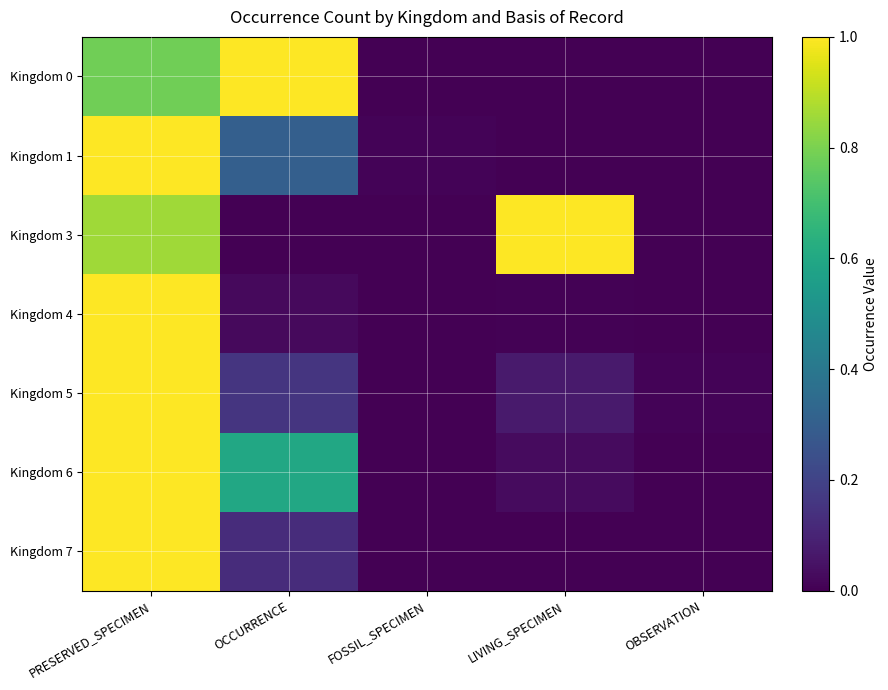

At how many categories does at least one series exceed 0?

5